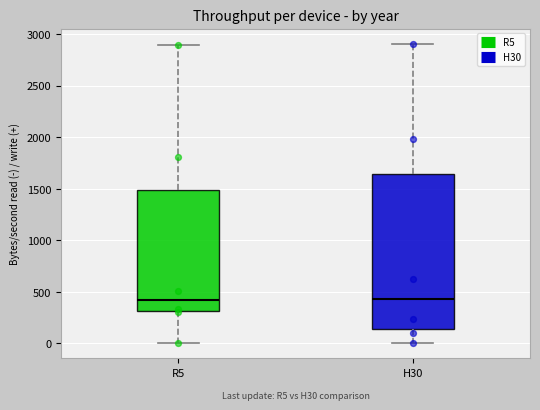

Comparing the boxes themselves (not the whiskers), which one is the tallest?

H30